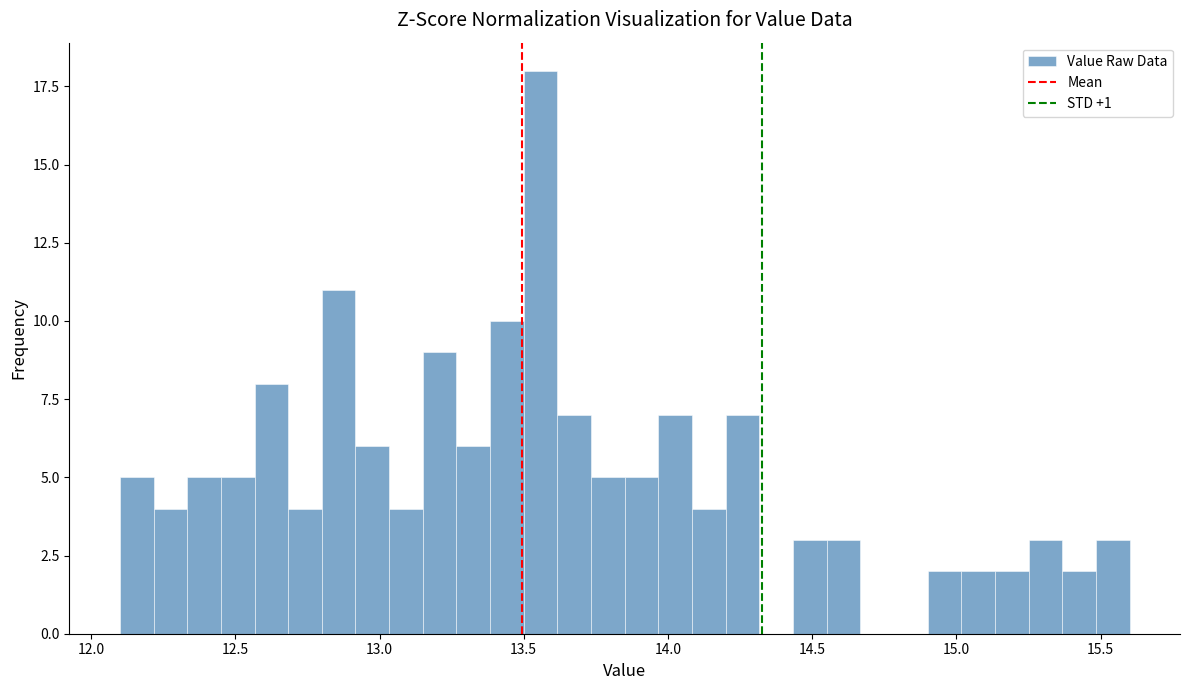

Around what value on the x-axis is the tallest bar? Give the approximate position of its centre, as read against the axis.

13.55